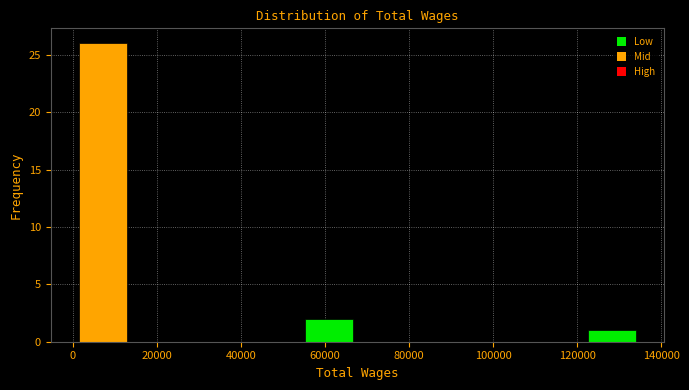

Reading left to right, list every bar in this chart as the range it spans on the x-axis followed by its height. Neither the bar edges nor the heights are printed on the chart, so give them approximately, as read against the axes.

0 to 14000: 26
14000 to 28000: 0
28000 to 40000: 0
40000 to 54000: 0
54000 to 68000: 2
68000 to 82000: 0
82000 to 94000: 0
94000 to 108000: 0
108000 to 122000: 0
122000 to 136000: 1